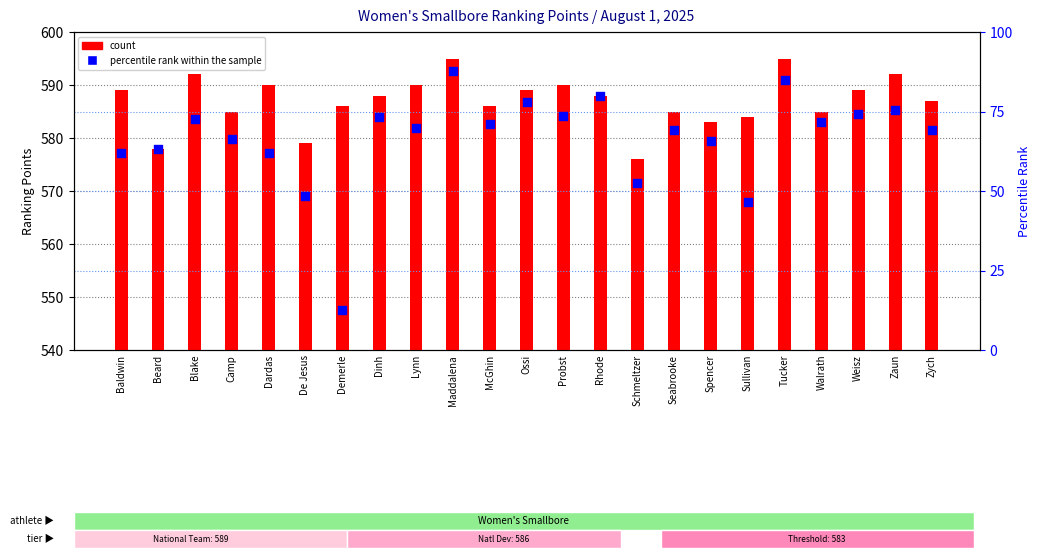

Which series has the largest total across all categories?

count